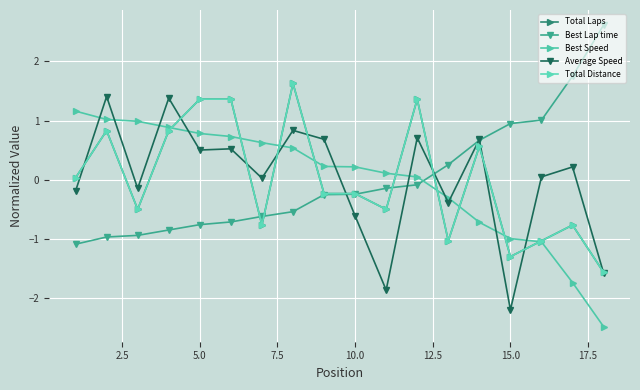

How many lines are shown in the chart?

5